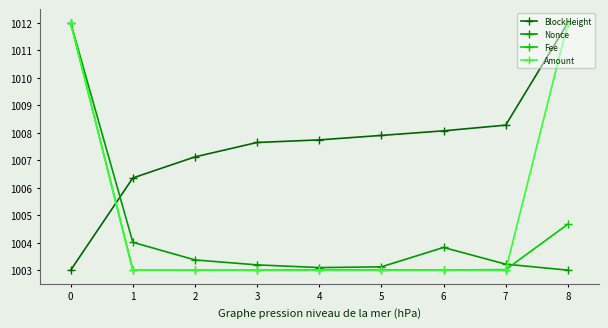

How many distinct data groups are displayed?

4